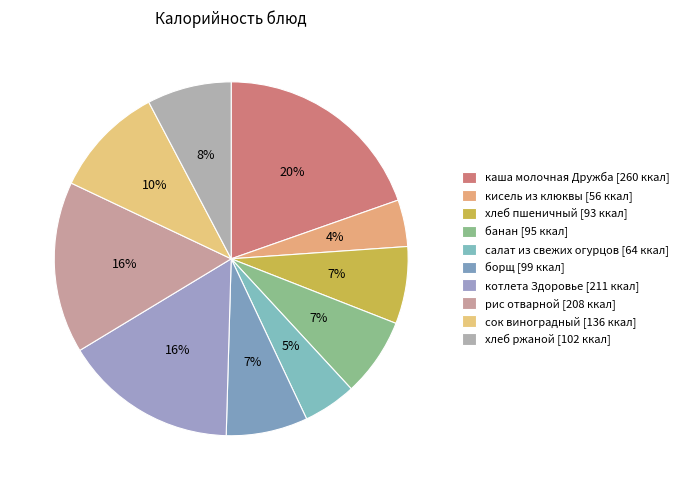

Rank the categories by value from lowest to highest.

кисель из клюквы, салат из свежих огурцов, хлеб пшеничный, банан, борщ, хлеб ржаной, сок виноградный, рис отварной, котлета Здоровье, каша молочная Дружба